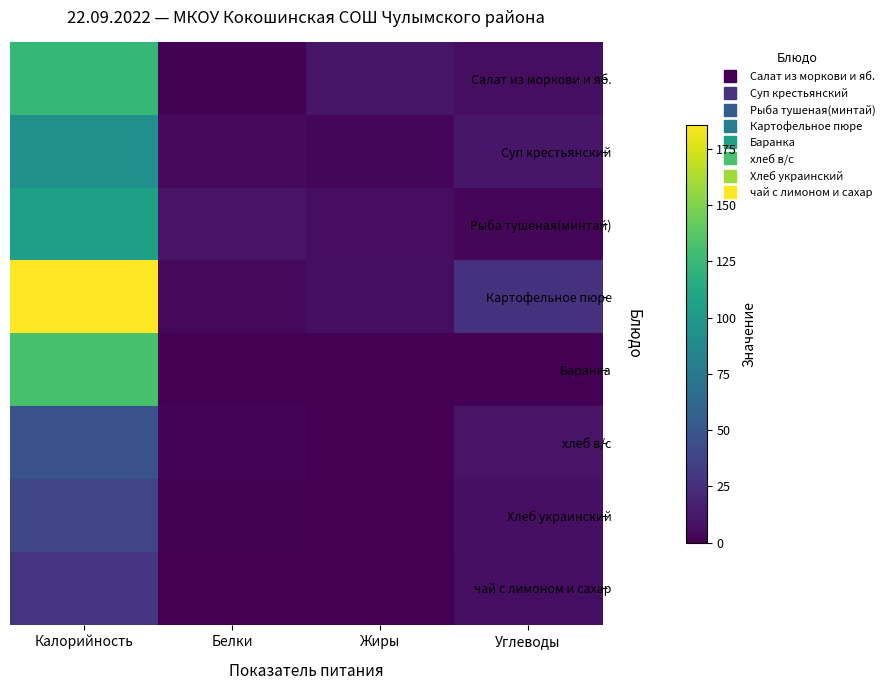

Reading left to right, list all the values displayed in this chart.

Салат из моркови и яб.: Калорийность=123.8	Белки=0.9	Жиры=10.2	Углеводы=7.1
Суп крестьянский: Калорийность=93.6	Белки=4.6	Жиры=3.3	Углеводы=11.4
Рыба тушеная(минтай): Калорийность=105.3	Белки=9.7	Жиры=6.0	Углеводы=2.3
Картофельное пюре: Калорийность=185.8	Белки=3.7	Жиры=7.1	Углеводы=26.4
Баранка: Калорийность=132.0	Белки=0.0	Жиры=0.0	Углеводы=0.0
хлеб в/с: Калорийность=46.9	Белки=1.5	Жиры=0.3	Углеводы=9.8
Хлеб украинский: Калорийность=39.1	Белки=1.3	Жиры=0.2	Углеводы=7.9
чай с лимоном и сахар: Калорийность=27.9	Белки=0.0	Жиры=0.0	Углеводы=6.6